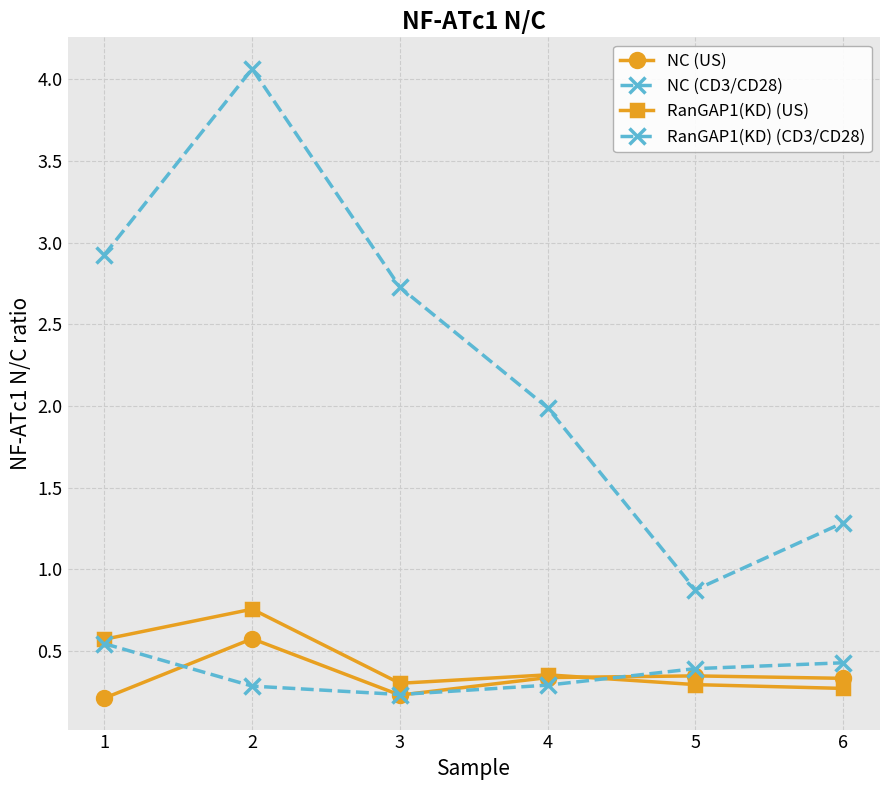

The RanGAP1(KD) (US) series shows 0.6 at 1. True or false?

True